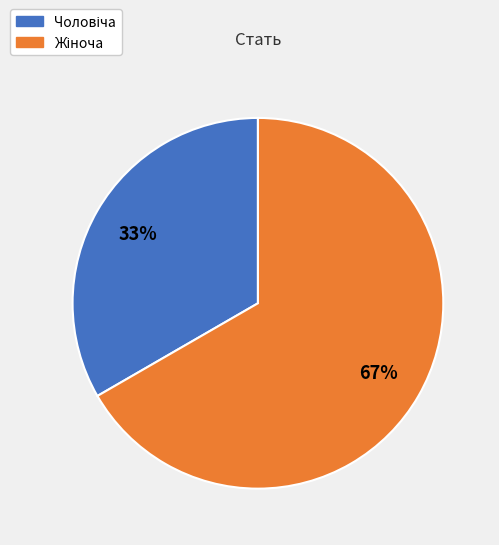

Is there a majority slice in this chart?

Yes